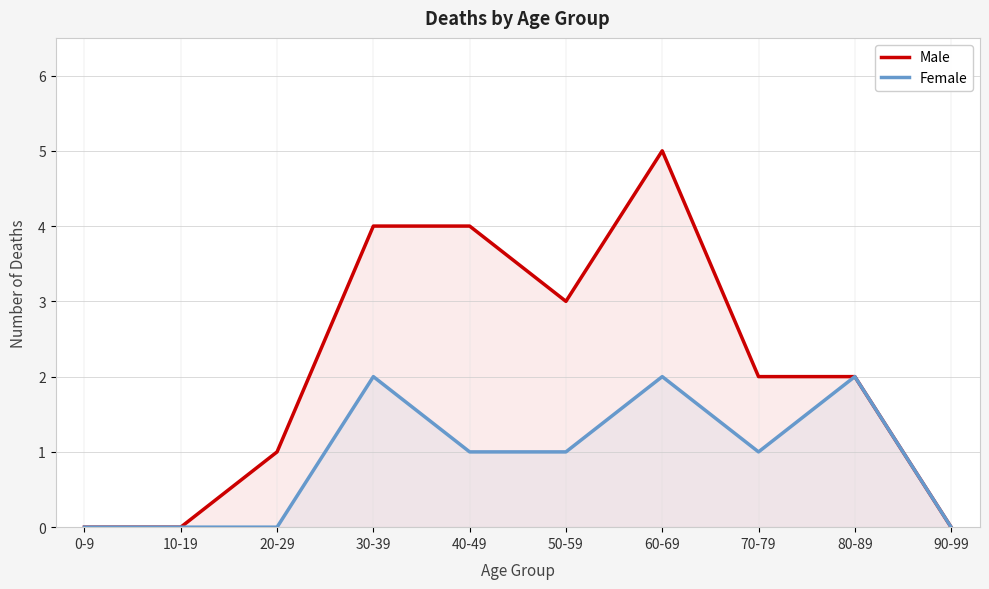

Reading right to left, what are all the values shown in this chart?

Male: 90-99=0	80-89=2	70-79=2	60-69=5	50-59=3	40-49=4	30-39=4	20-29=1	10-19=0	0-9=0
Female: 90-99=0	80-89=2	70-79=1	60-69=2	50-59=1	40-49=1	30-39=2	20-29=0	10-19=0	0-9=0